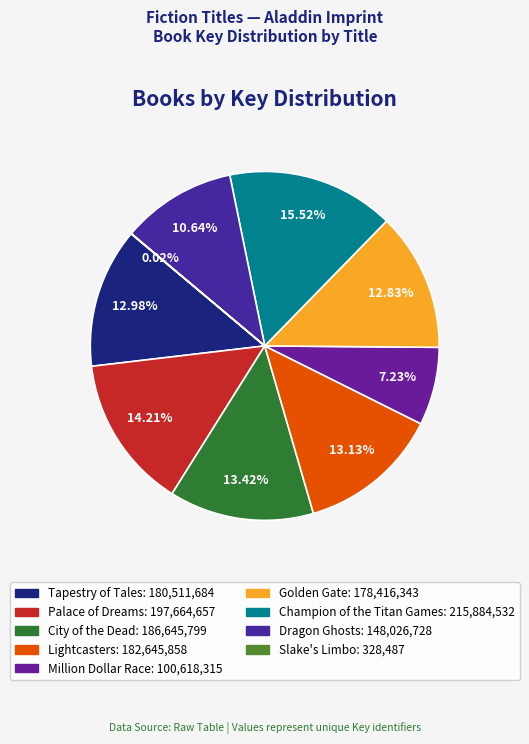

What is the ratio of the value at Dragon Ghosts to the value at Palace of Dreams?

0.7